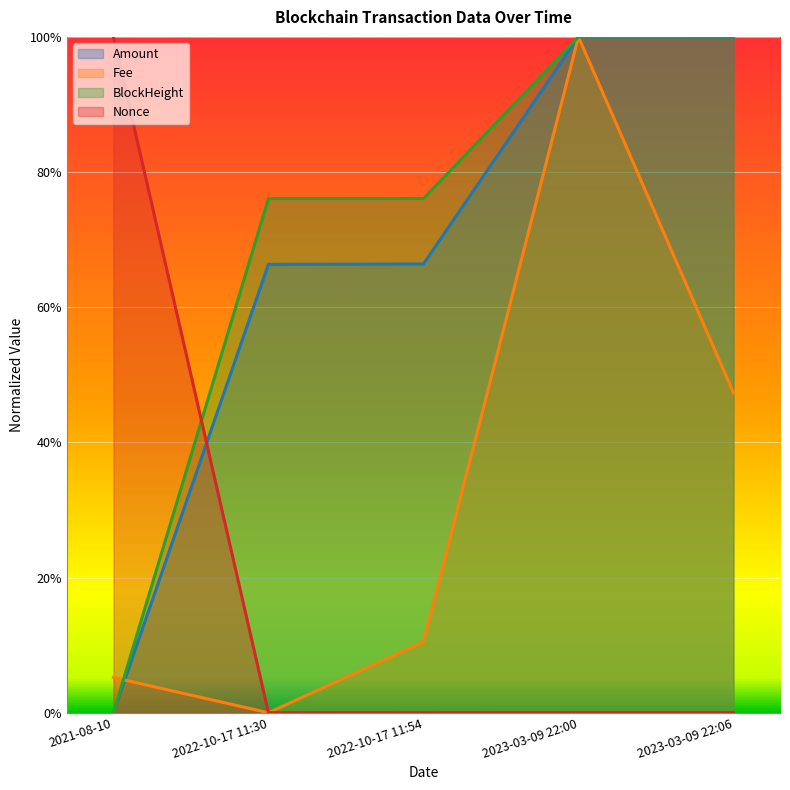

What is the greatest value displayed?

1.0